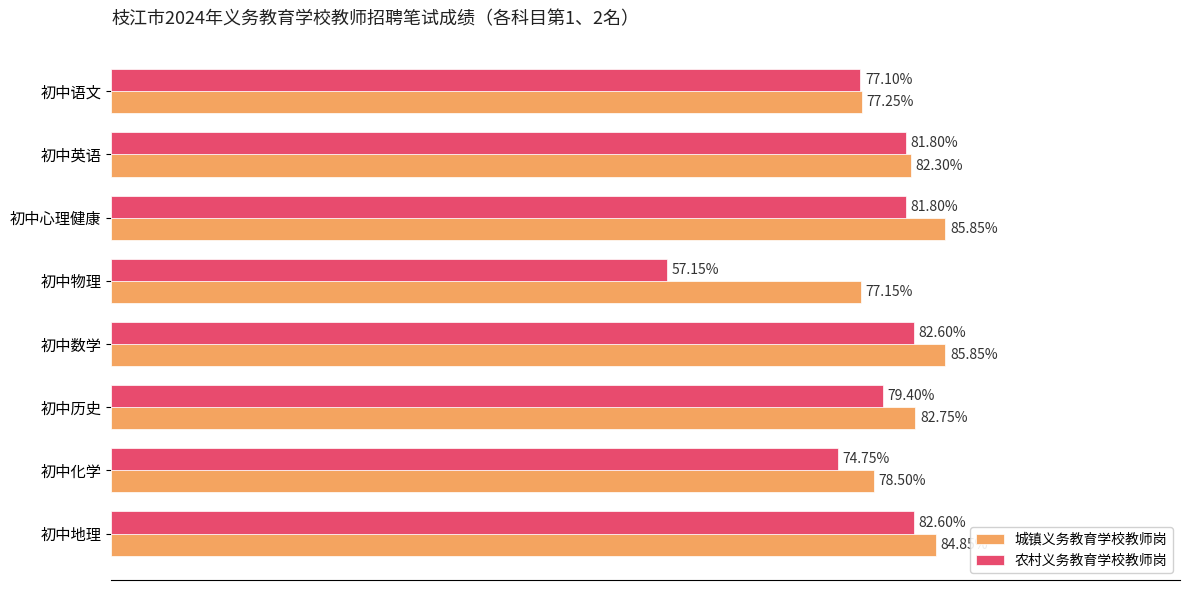

Which series has the widest spread of values?

农村义务教育学校教师岗